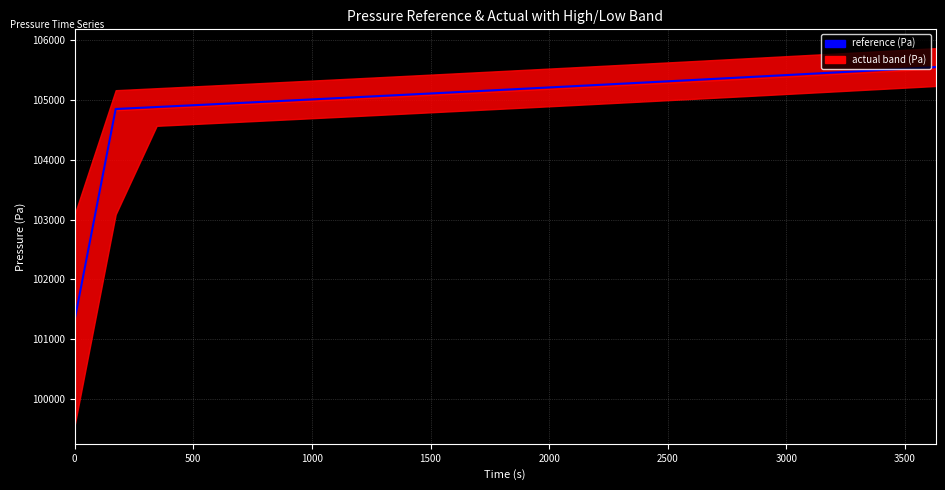

True or false: actual and reference intersect in this chart.

False